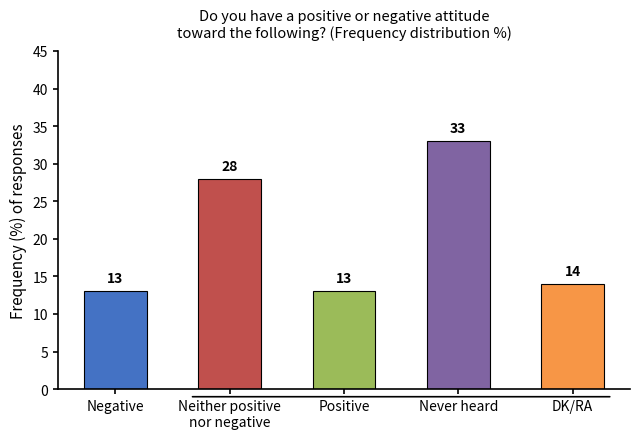

What is the difference between the maximum and minimum values?

20